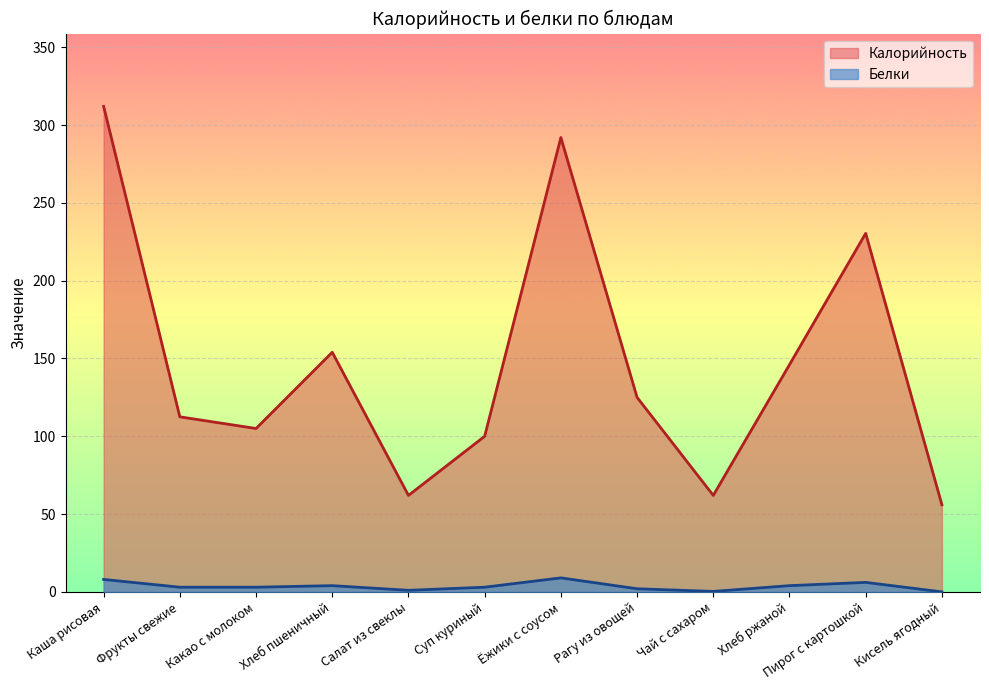

Rank the series by their maximum value, from highest to lowest.

Калорийность, Белки